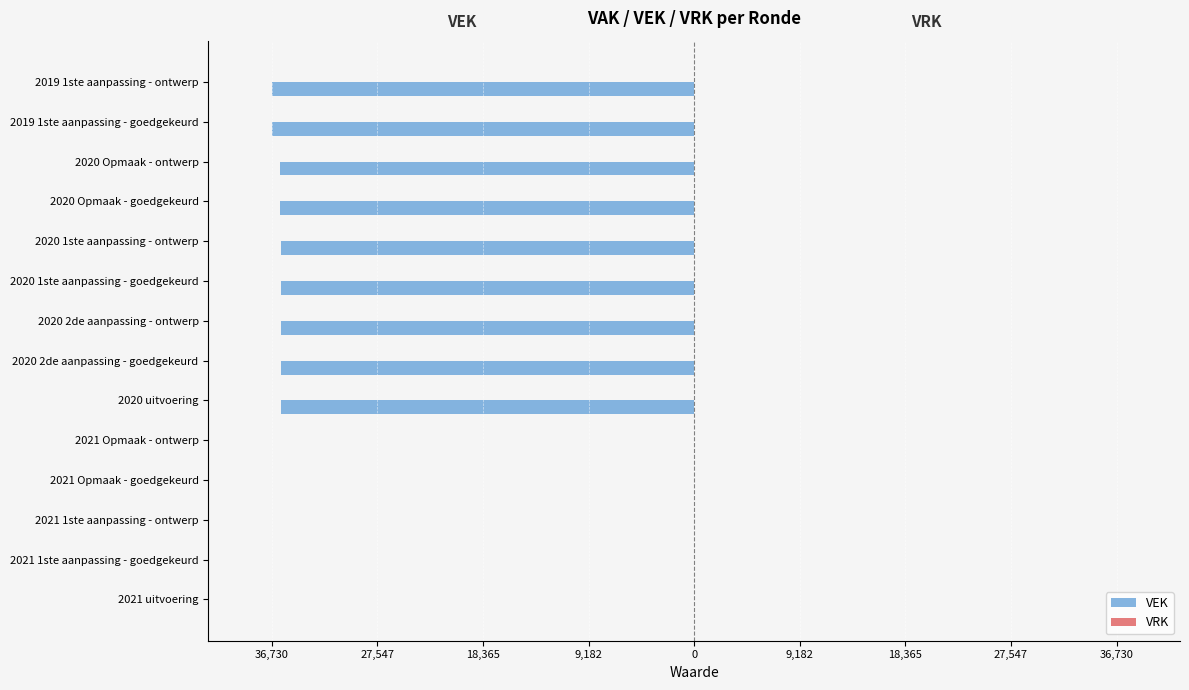

Count the number of data series in this chart.

2